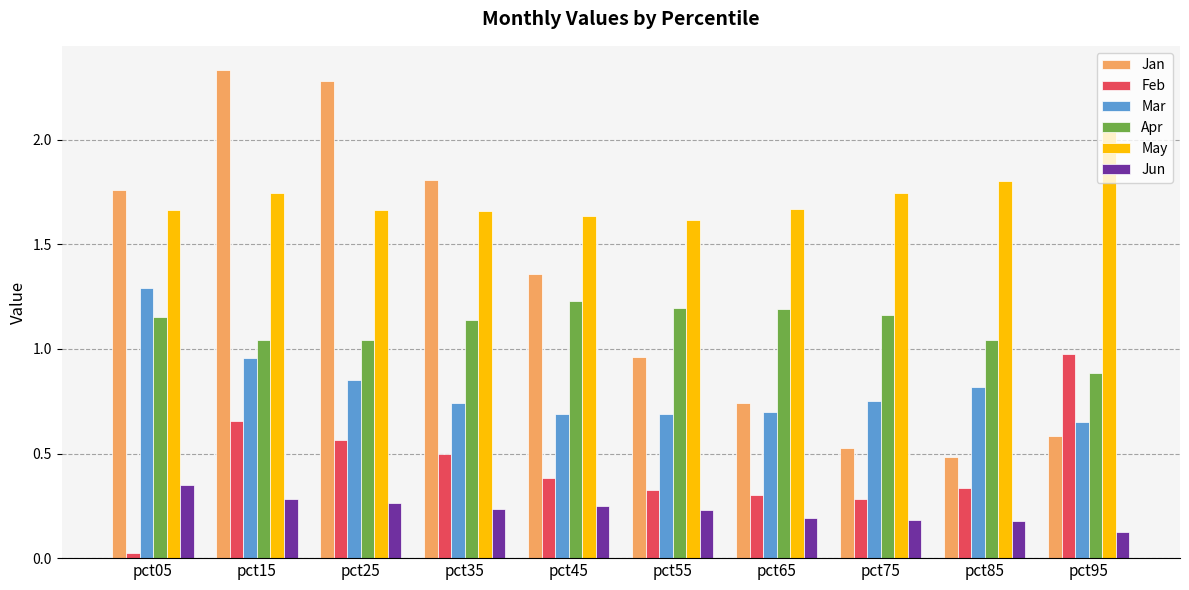

Is it true that Apr equals 0.3 at pct35?

False